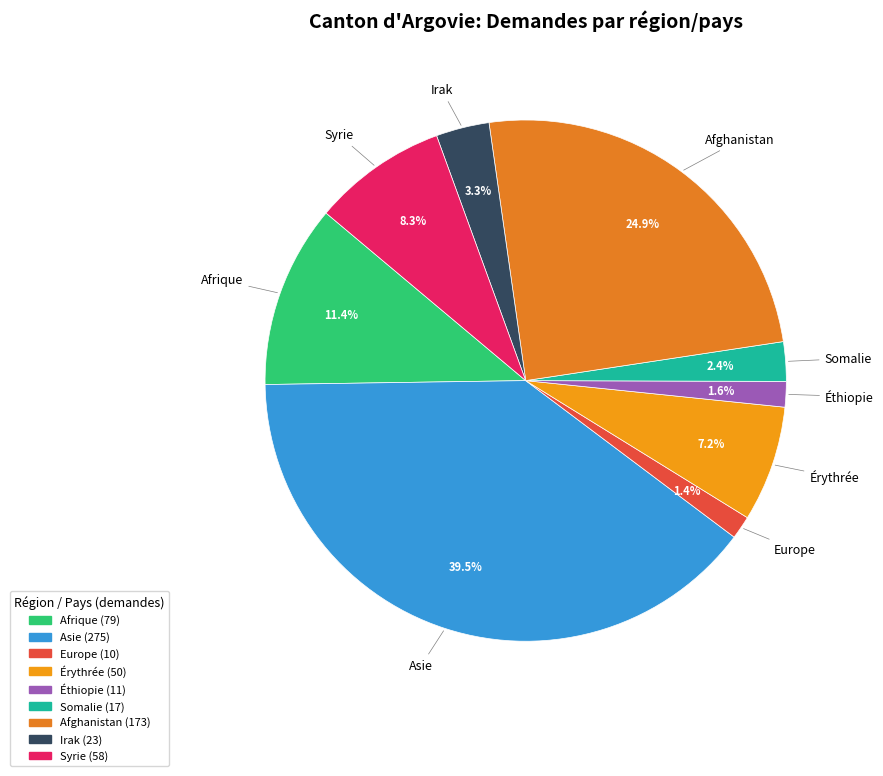

What percentage is the Irak slice, to the nearest percent?

3%